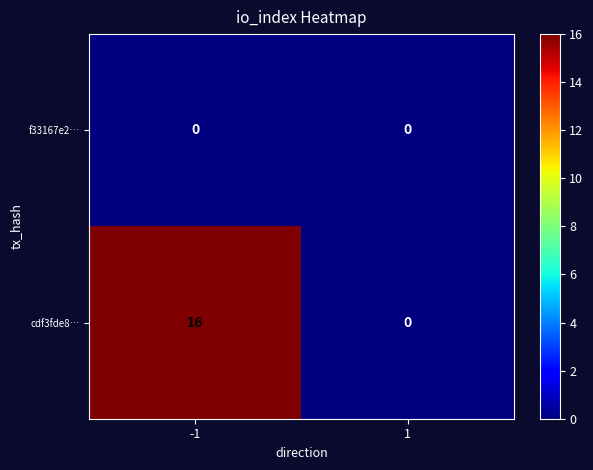

True or false: cdf3fde8… has a value of 16 at -1.

True